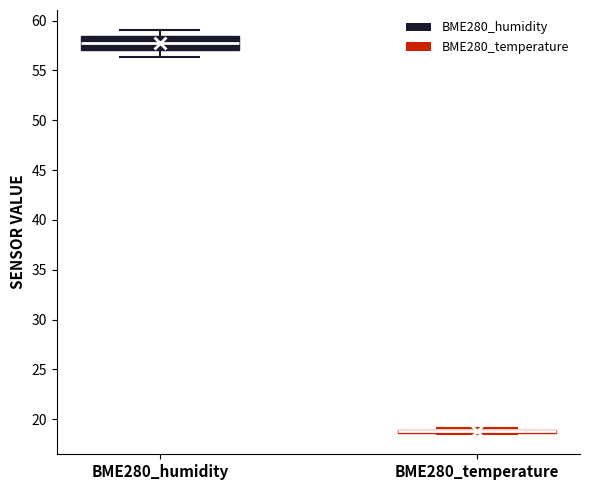

Comparing the boxes themselves (not the whiskers), which one is the tallest?

BME280_humidity